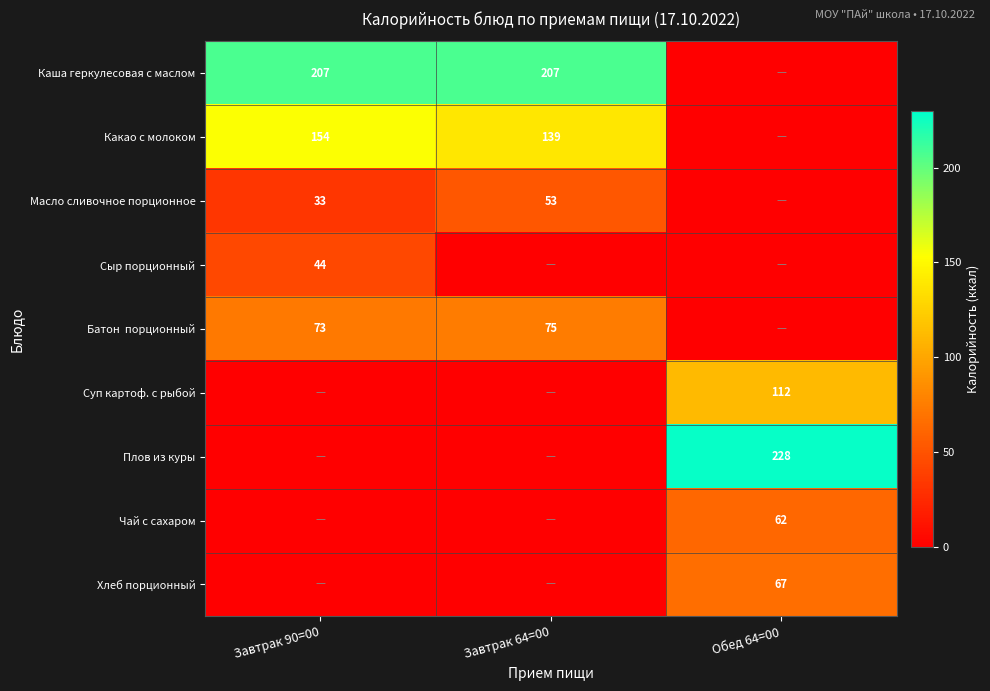

Is the value of Какао с молоком at Завтрак 64=00 greater than the value of Чай с сахаром at Обед 64=00?

Yes